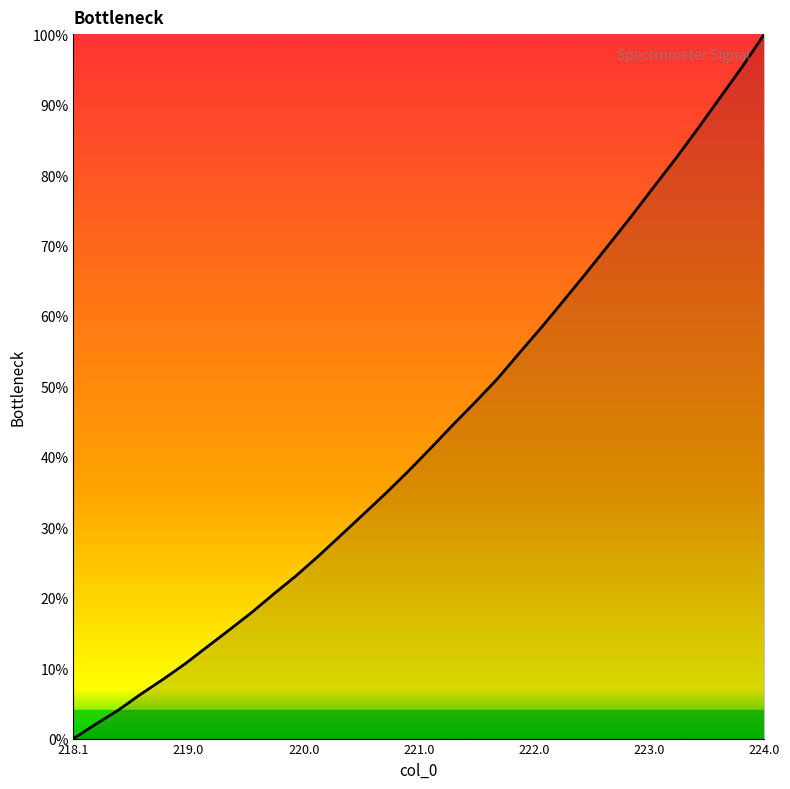

True or false: the data has more than 1 interior local peaks.

False